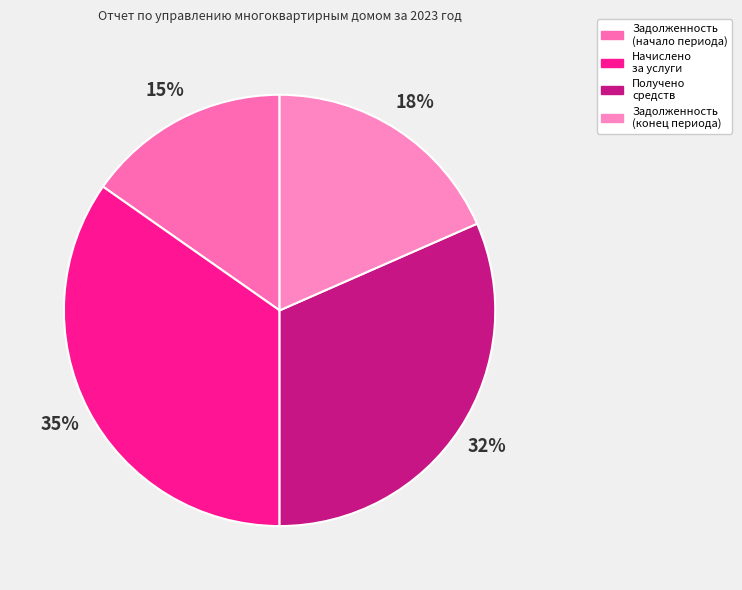

Rank the categories by value from lowest to highest.

Задолженность (начало периода), Задолженность (конец периода), Получено средств, Начислено за услуги